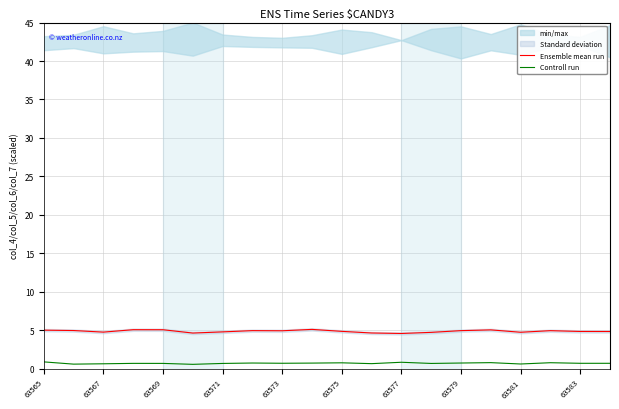

How many interior local peaks does the Controll run series have?

6